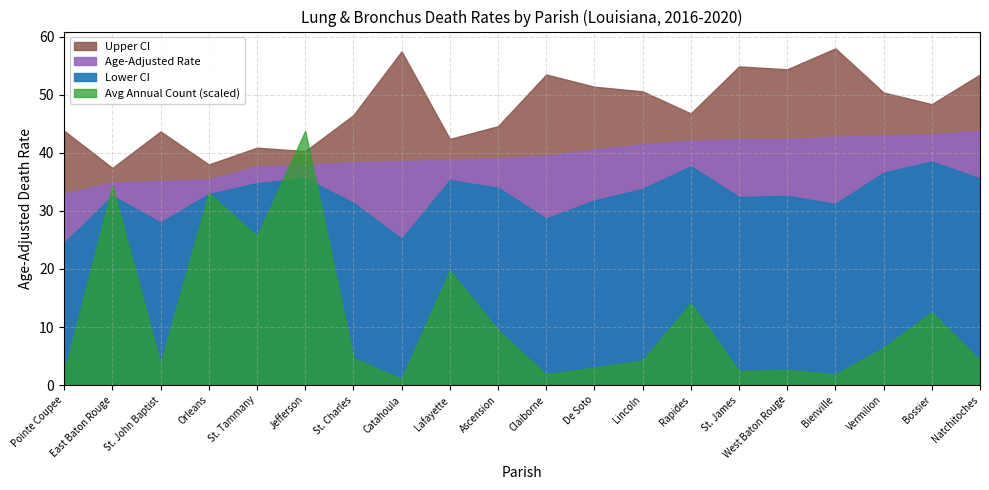

True or false: Upper CI and Avg Annual Count intersect in this chart.

True